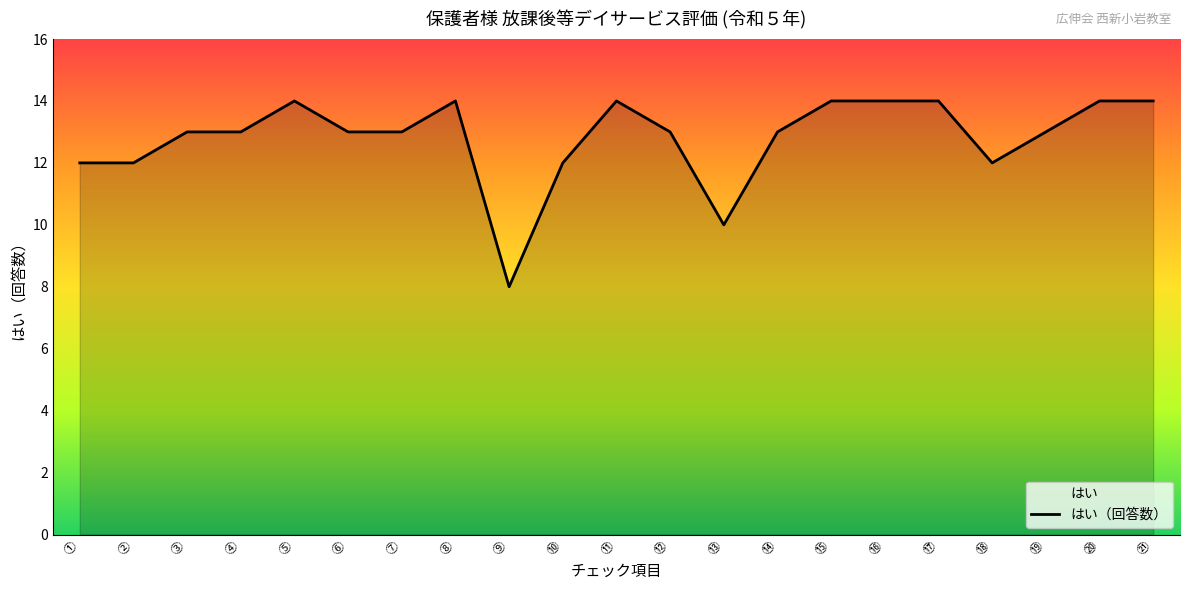

Which label corresponds to the largest value in the chart?

⑤